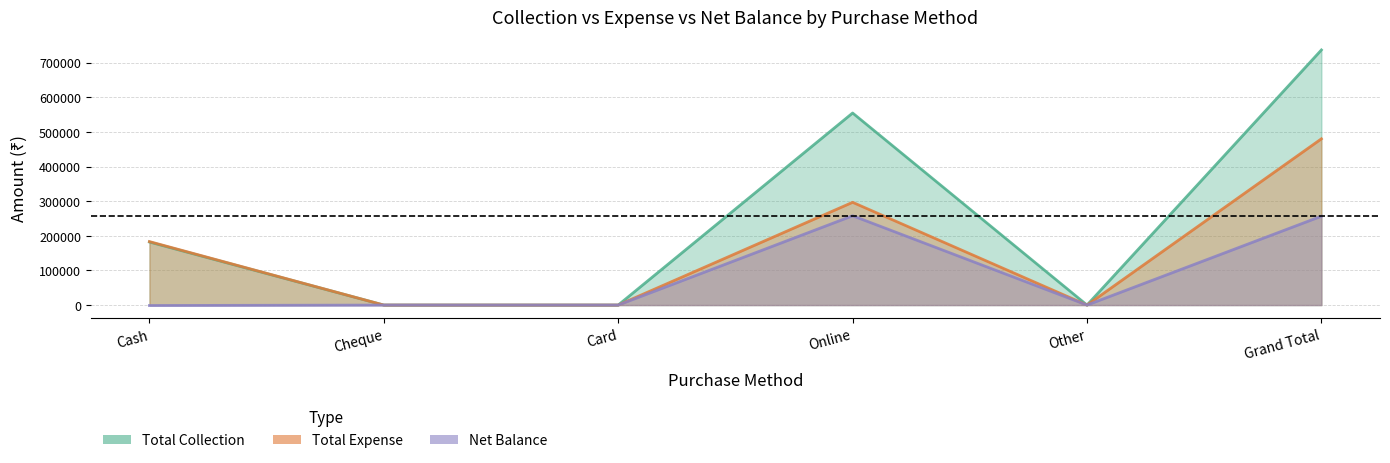

What value does the Total Collection series have at Grand Total?

736851